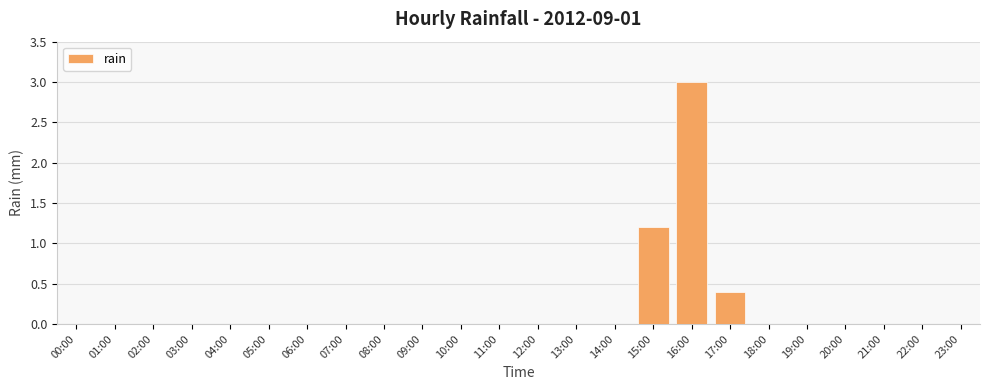

The value at 00:00 is -1.5. True or false?

False